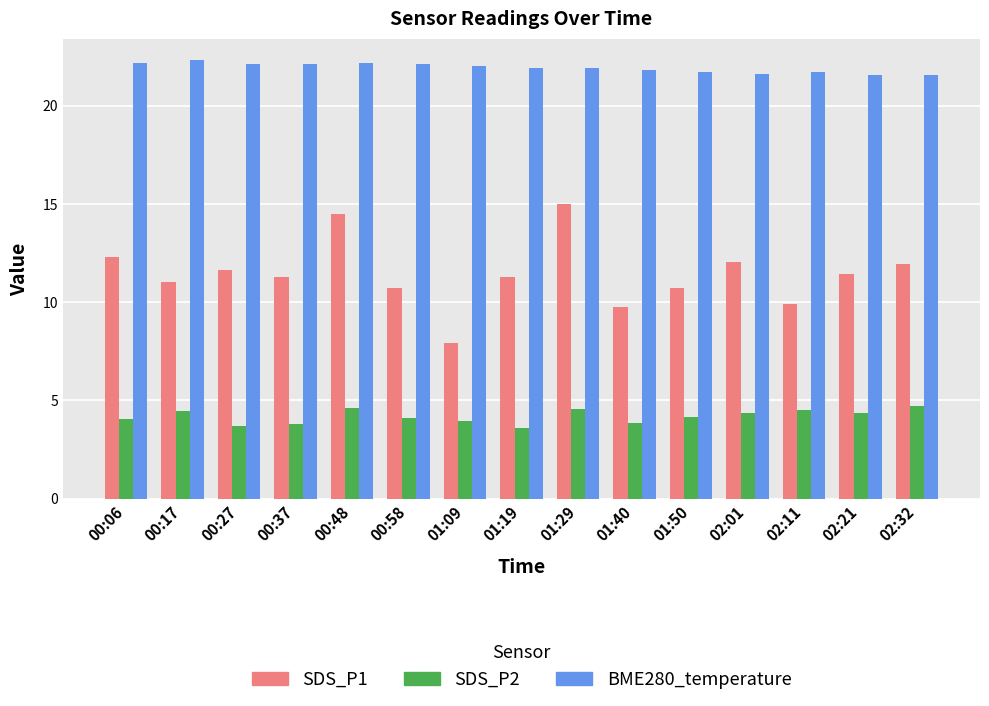

Are the bars grouped side by side (vs. stacked)?

Yes